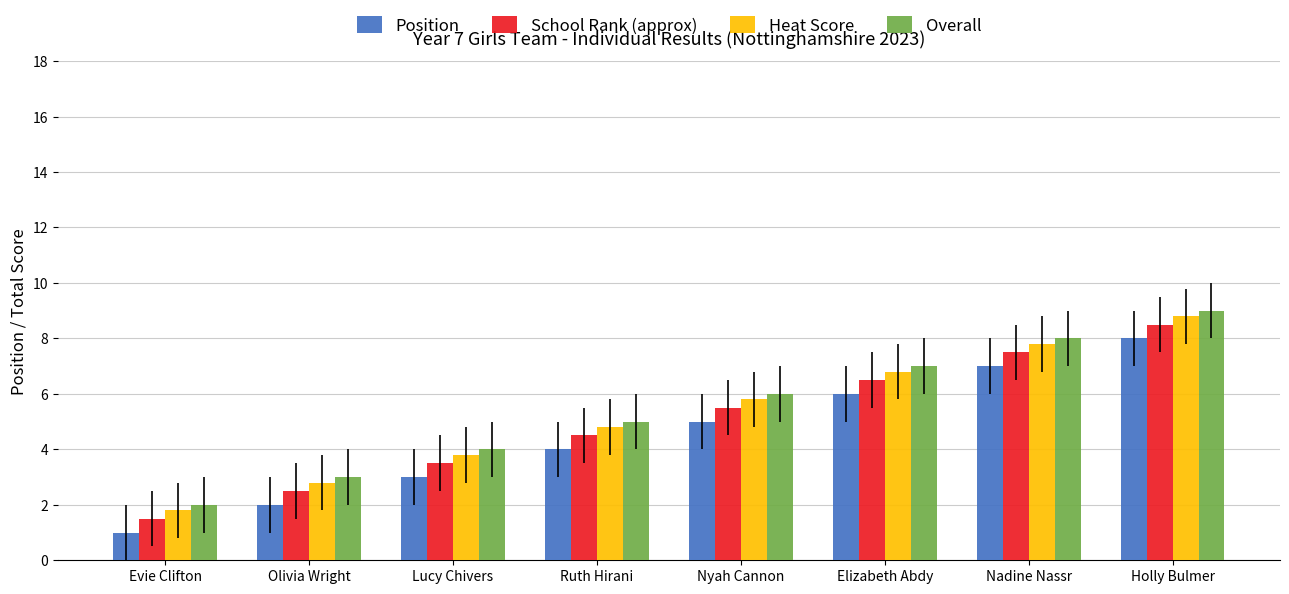

What is the difference between the highest and lowest values at Nyah Cannon?

1.0